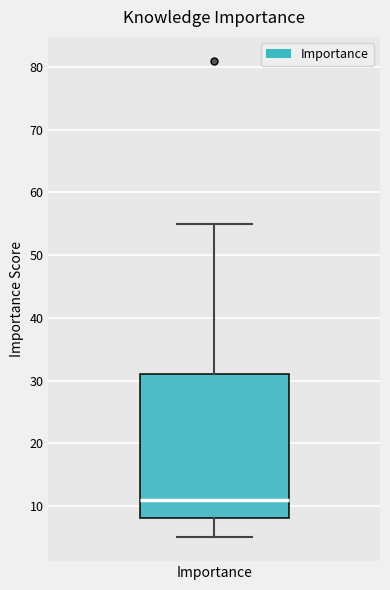

Transcribe this box plot: give where the median line is, the range the box spans, and where the two whiskers end, as read against the y-axis. The values are not printed on the chart, so give them approximately, as read against the axis.

median 11, box 8 to 31, whiskers 5 to 55